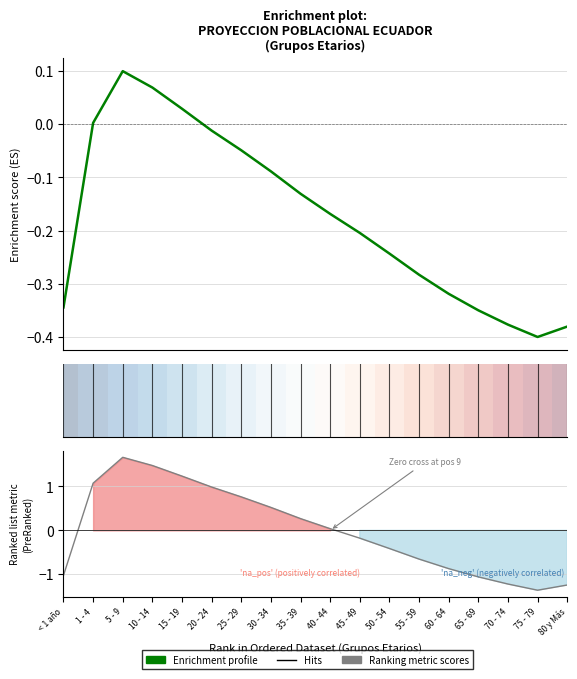

How many interior local valleys does the Enrichment profile series have?

1